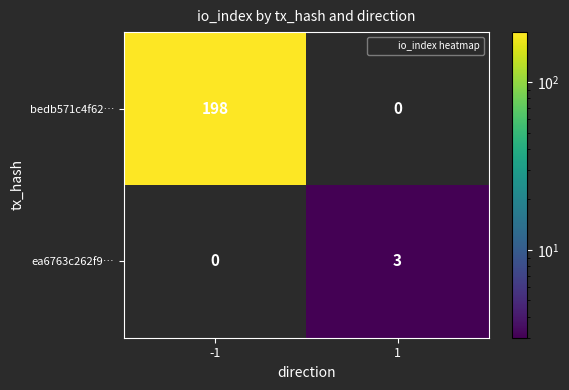

Which series has the largest total across all categories?

bedb571c4f62…